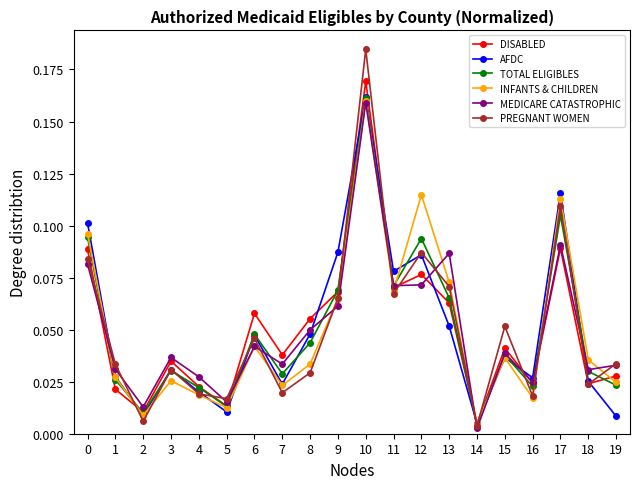

True or false: AFDC has a value of 0.2 at 17.

False